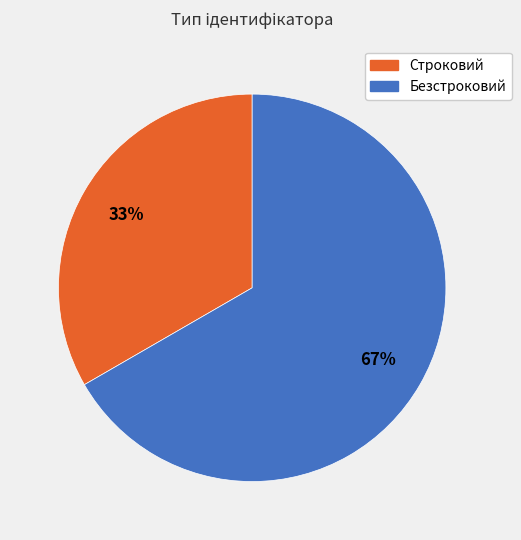

Which category has the biggest portion of the pie?

Безстроковий